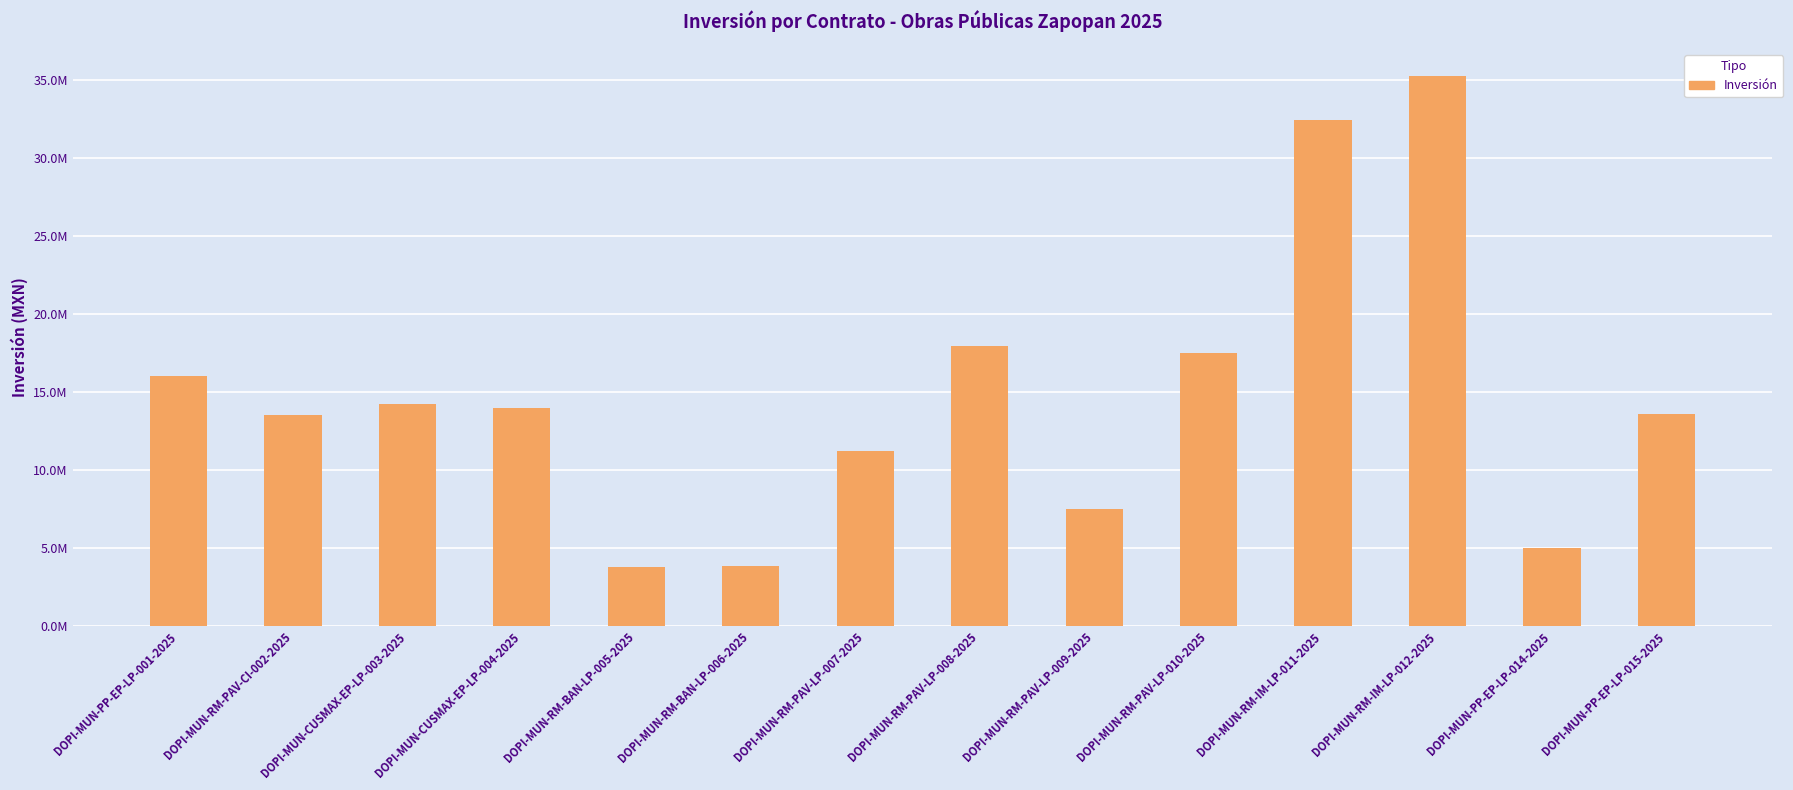

Which label corresponds to the largest value in the chart?

DOPI-MUN-RM-IM-LP-012-2025